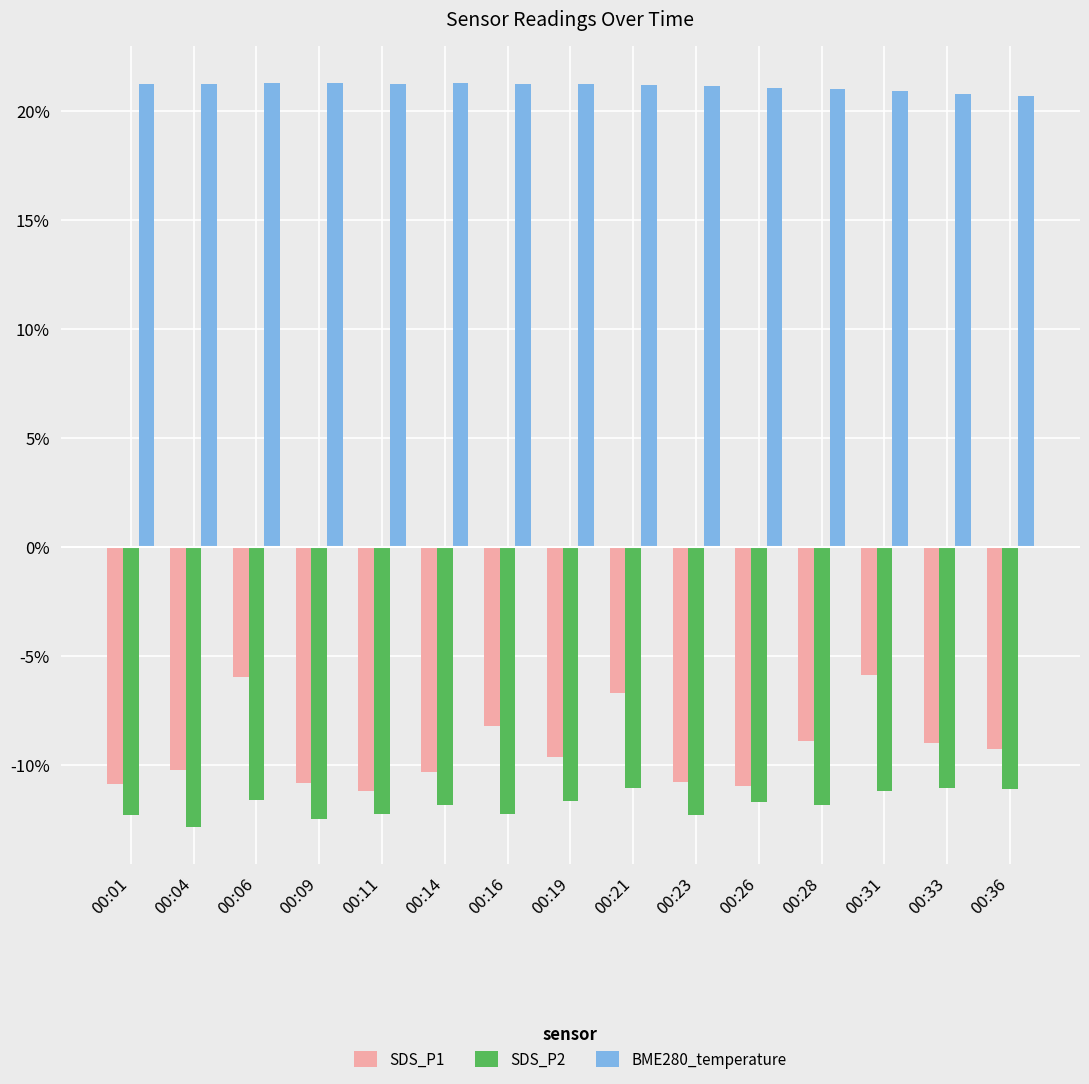

How many series are shown in this chart?

3